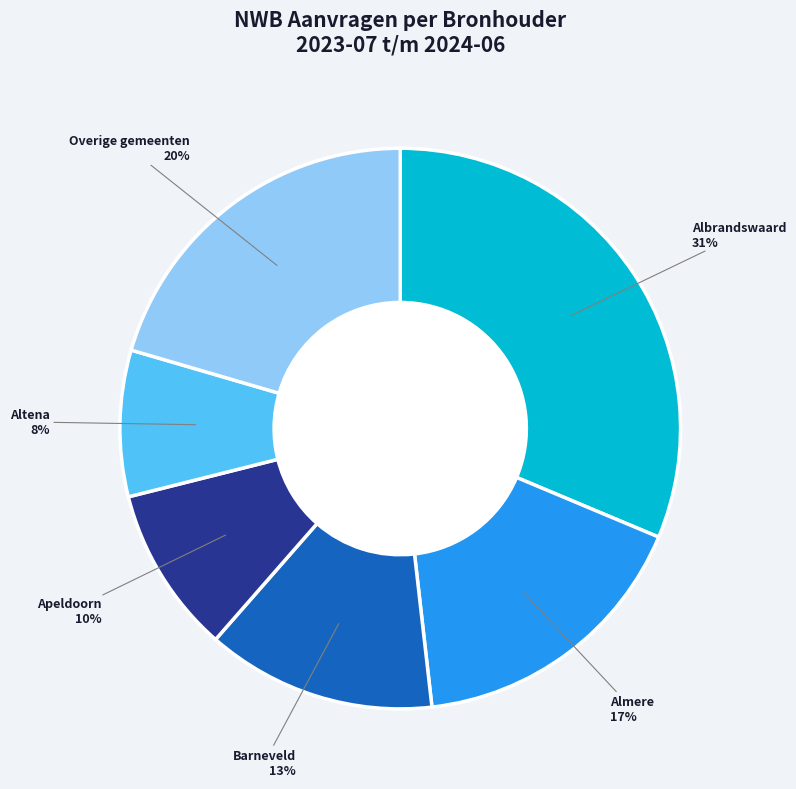

To the nearest percent, what is the difference between the largest and smallest slice percentages?

23%